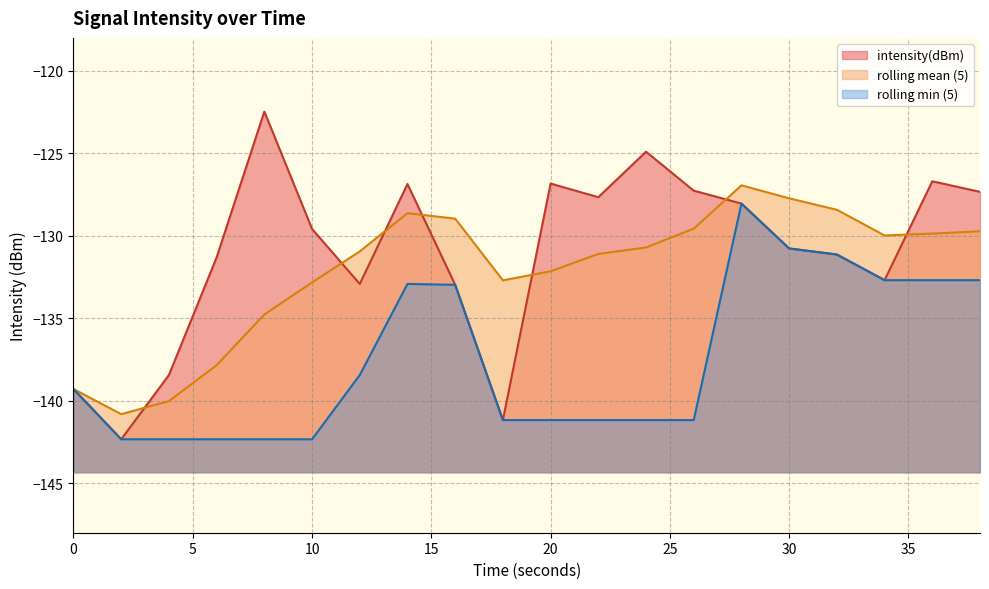

Read the rolling mean (5) value at 10.

-132.8